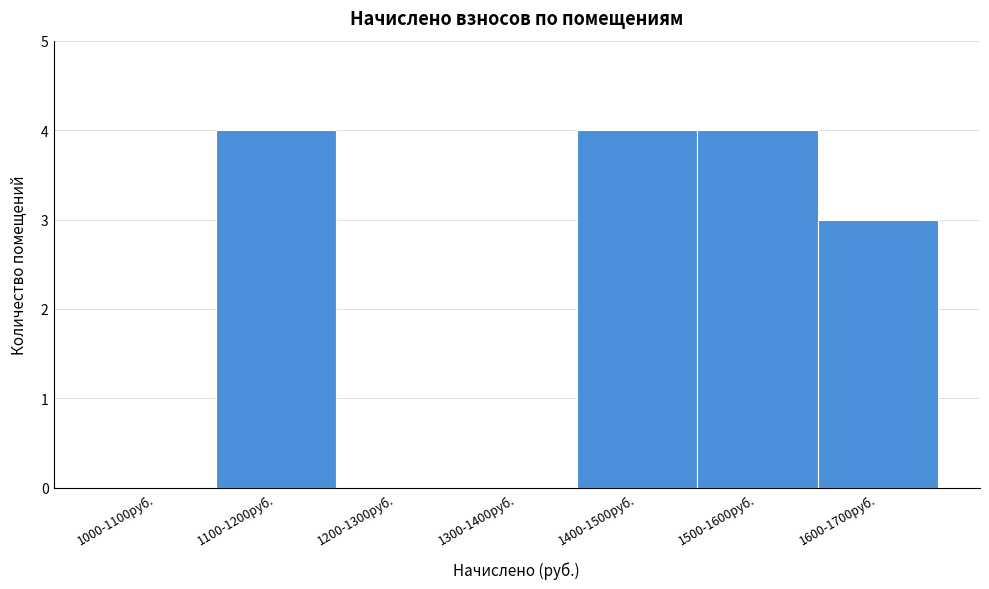

Reading left to right, list all the values displayed in this chart.

1000-1100руб.=0	1100-1200руб.=4	1200-1300руб.=0	1300-1400руб.=0	1400-1500руб.=4	1500-1600руб.=4	1600-1700руб.=3